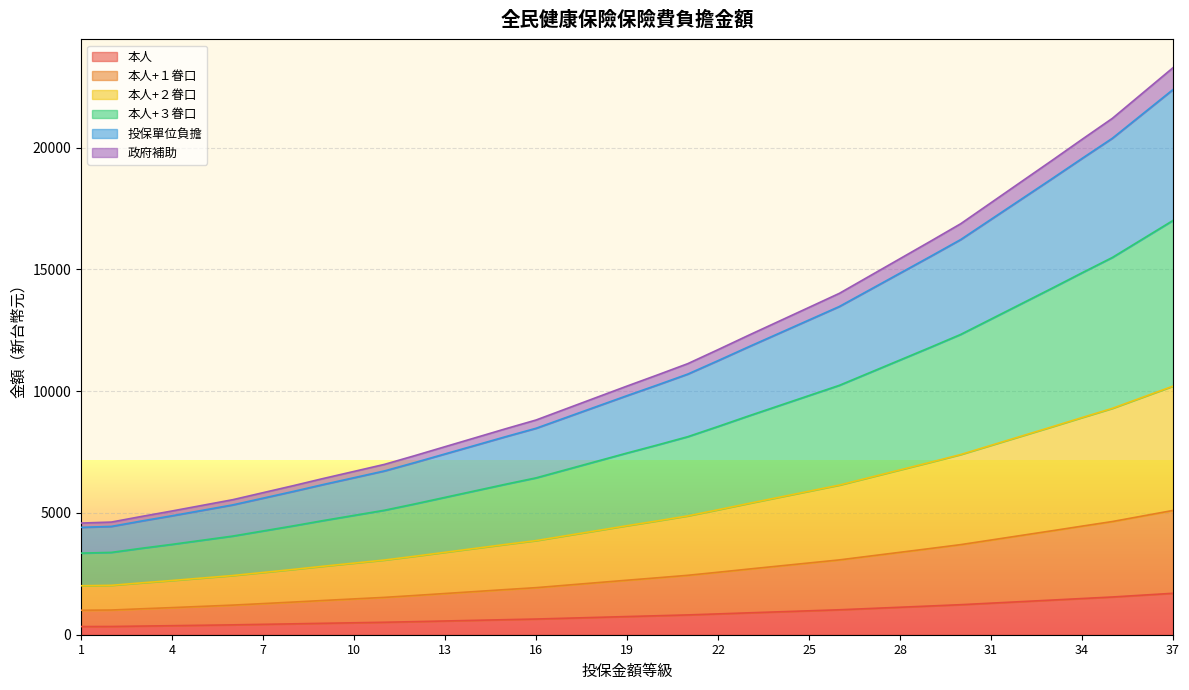

True or false: 本人 and 投保單位負擔 intersect in this chart.

False